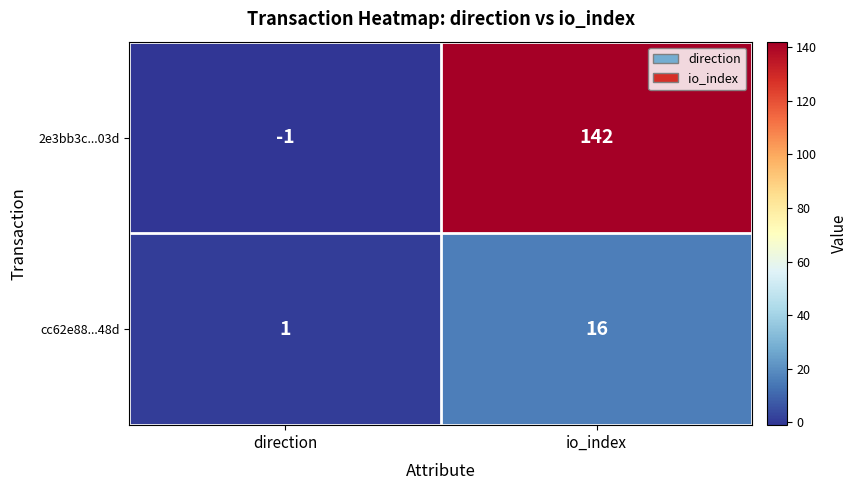

The value of 2e3bb3c...03d at io_index is 142. True or false?

True